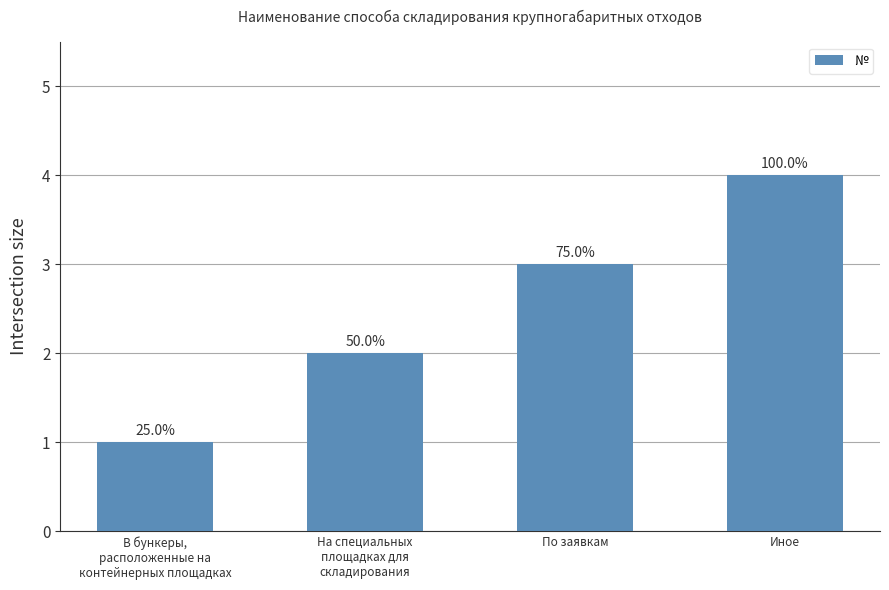

Does the chart contain any negative values?

No